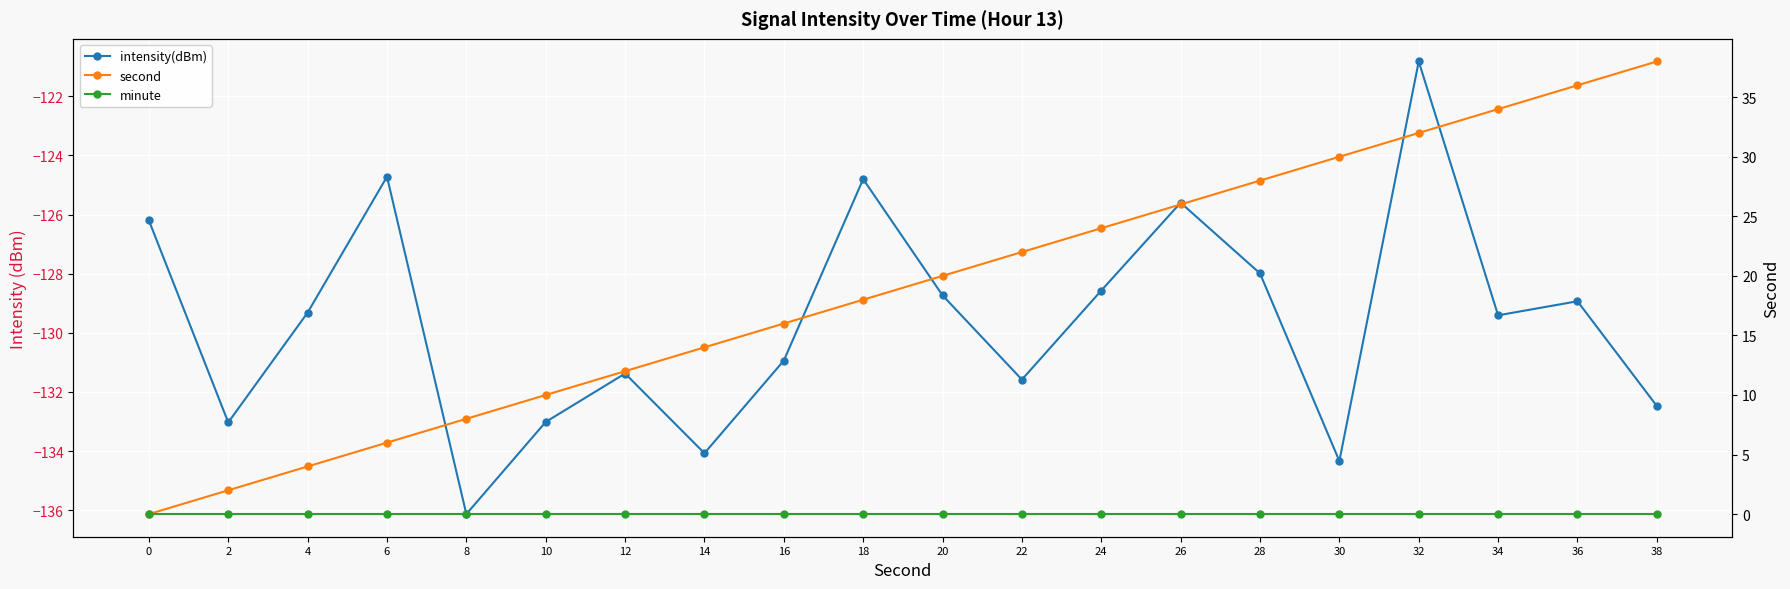

How many lines are shown in the chart?

3